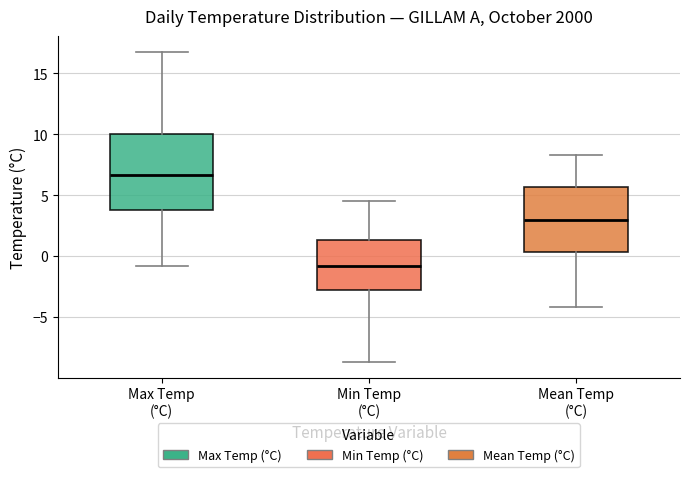

Reading left to right, transcribe this box plot: for each box, give where its median line is, the range the box spans, and where its two whiskers end, as read against the y-axis. The values are not printed on the chart, so give them approximately, as read against the axis.

Max Temp (°C): median 6.5, box 4.0 to 10.0, whiskers -1.0 to 17.0
Min Temp (°C): median -1.0, box -2.5 to 1.5, whiskers -8.5 to 4.5
Mean Temp (°C): median 3.0, box 0.5 to 5.5, whiskers -4.0 to 8.5